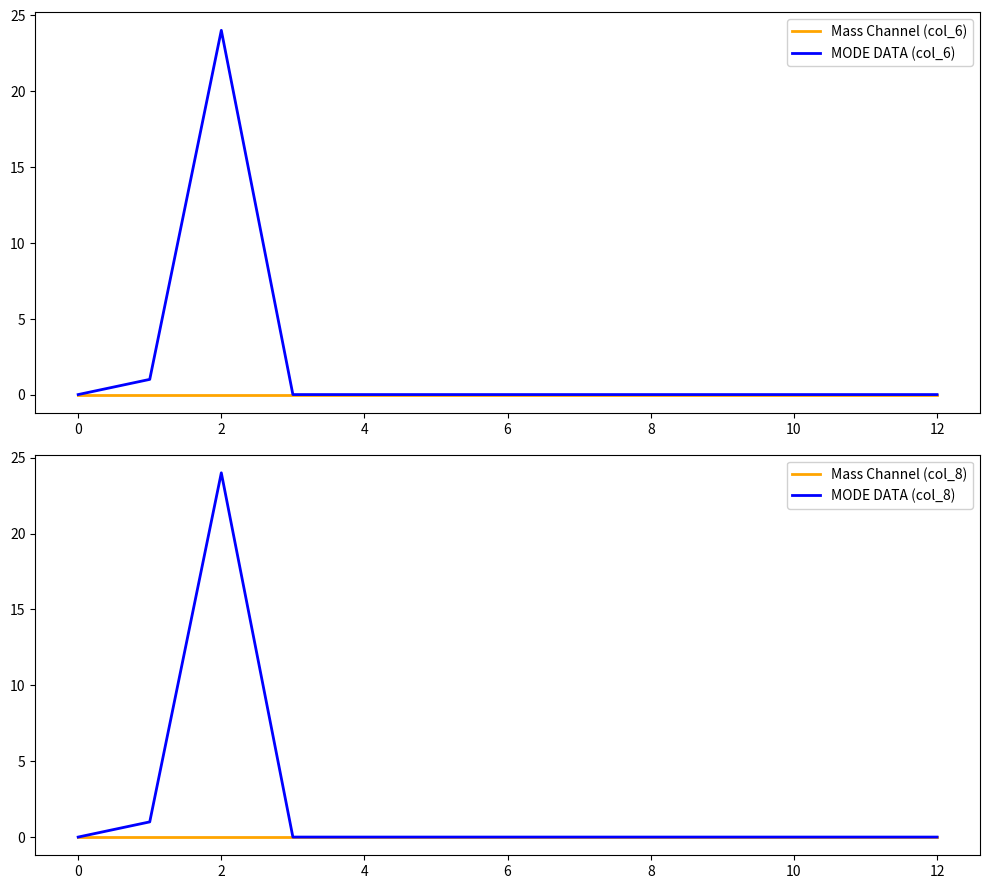

At which category does MODE DATA (col_8) reach its first local peak?

2